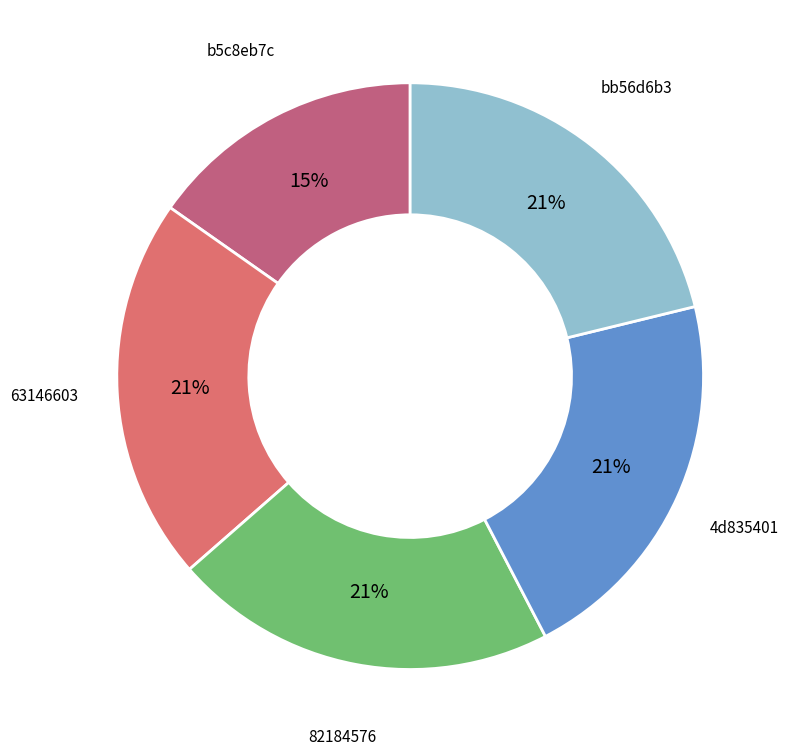

Count the number of slices in the pie.

5